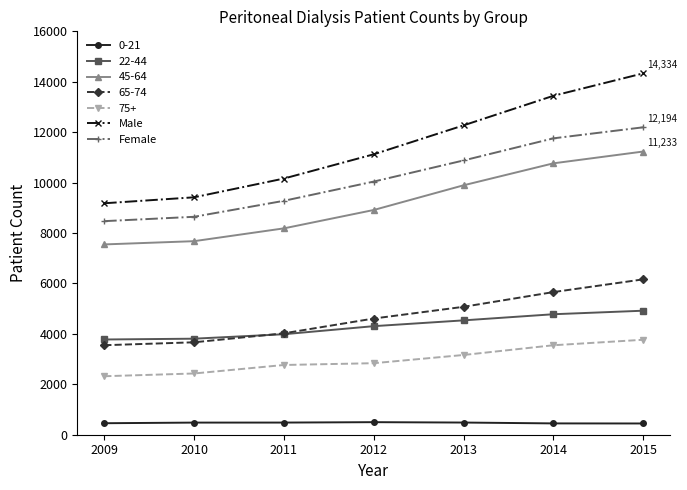

What is the average value of the Female series?

10180